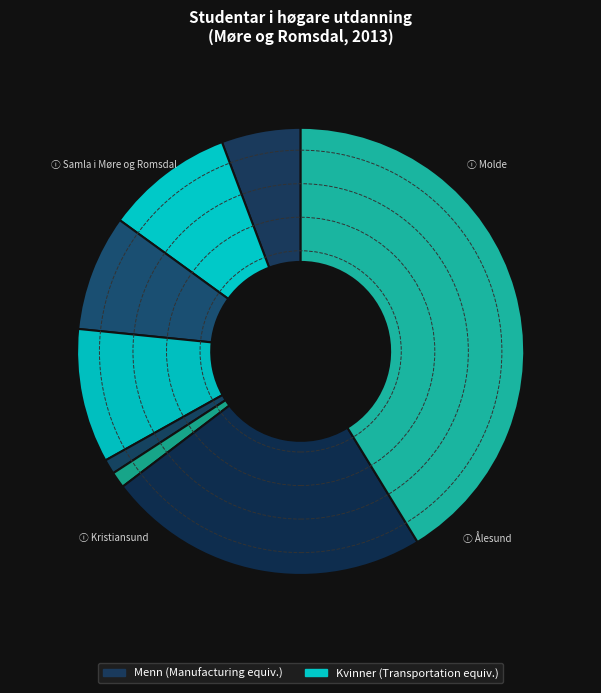

Count the number of slices in the pie.

8